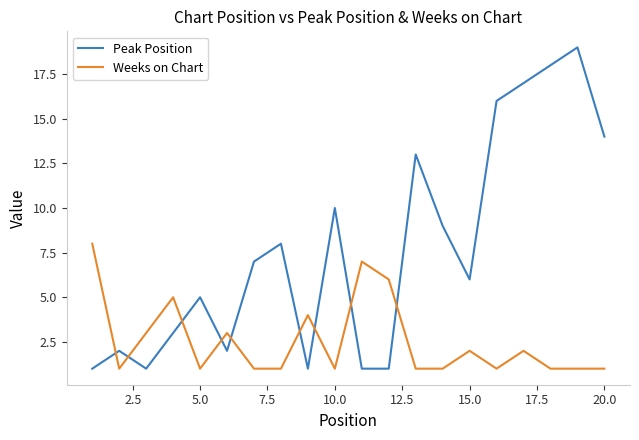

Rank the series by their maximum value, from highest to lowest.

Peak Position, Weeks on Chart